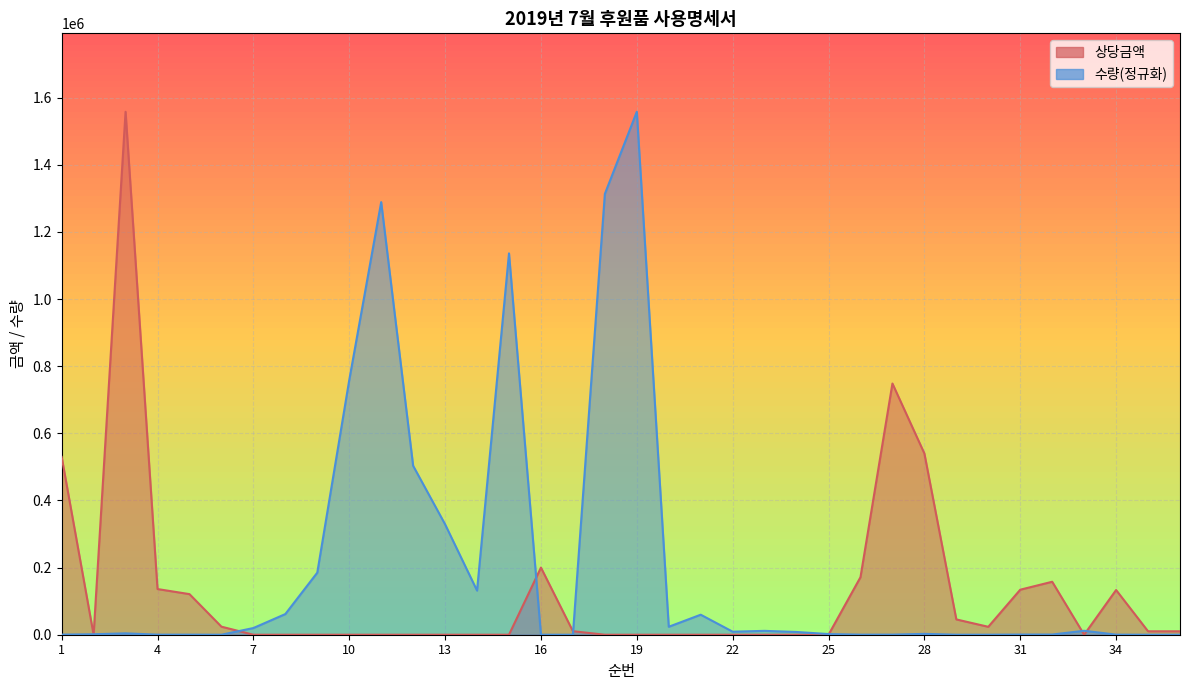

Which label corresponds to the smallest value in the chart?

2